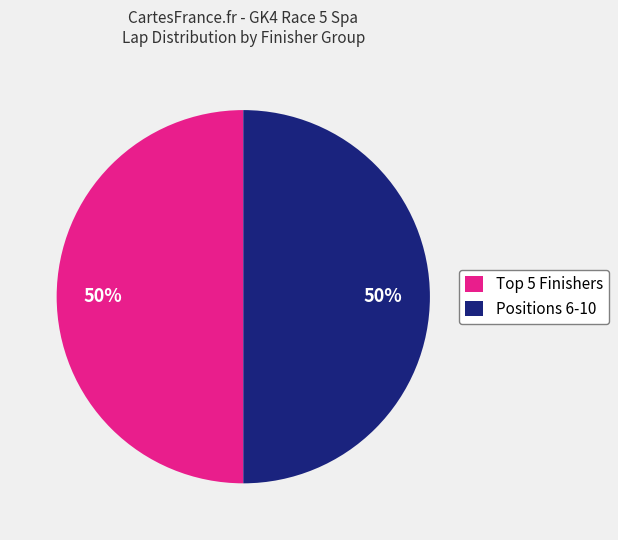

To the nearest percent, what is the average slice percentage?

50%